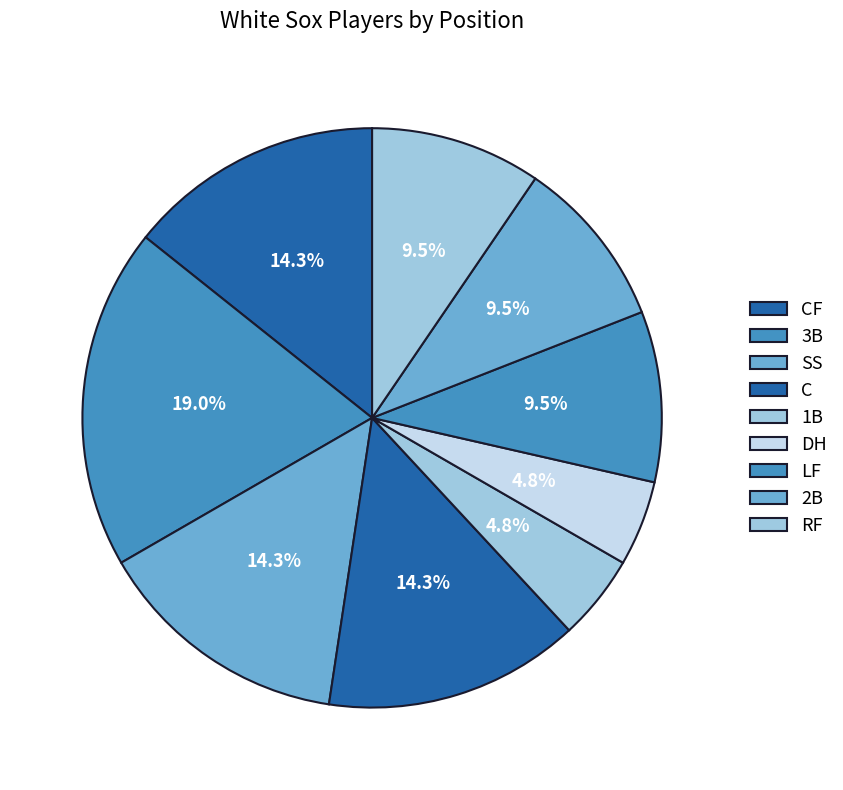

Is it true that CF is 31% of the pie?

False